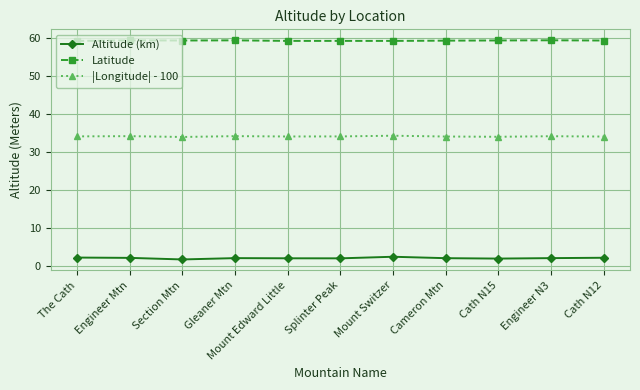

The Latitude series shows 38.5 at The Cath. True or false?

False